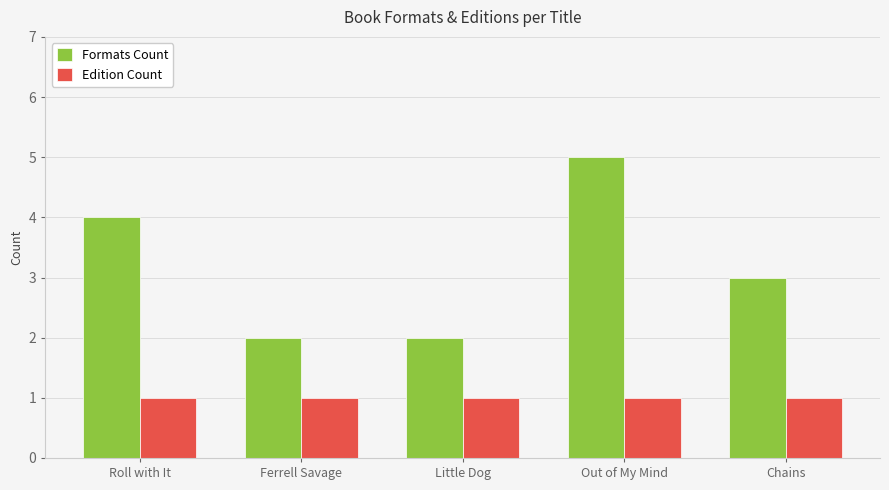

True or false: Formats Count has a value of 2 at Roll with It.

False